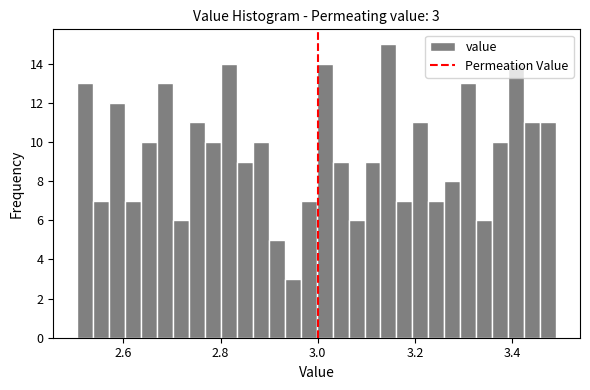

Around what value on the x-axis is the tallest bar? Give the approximate position of its centre, as read against the axis.

3.14